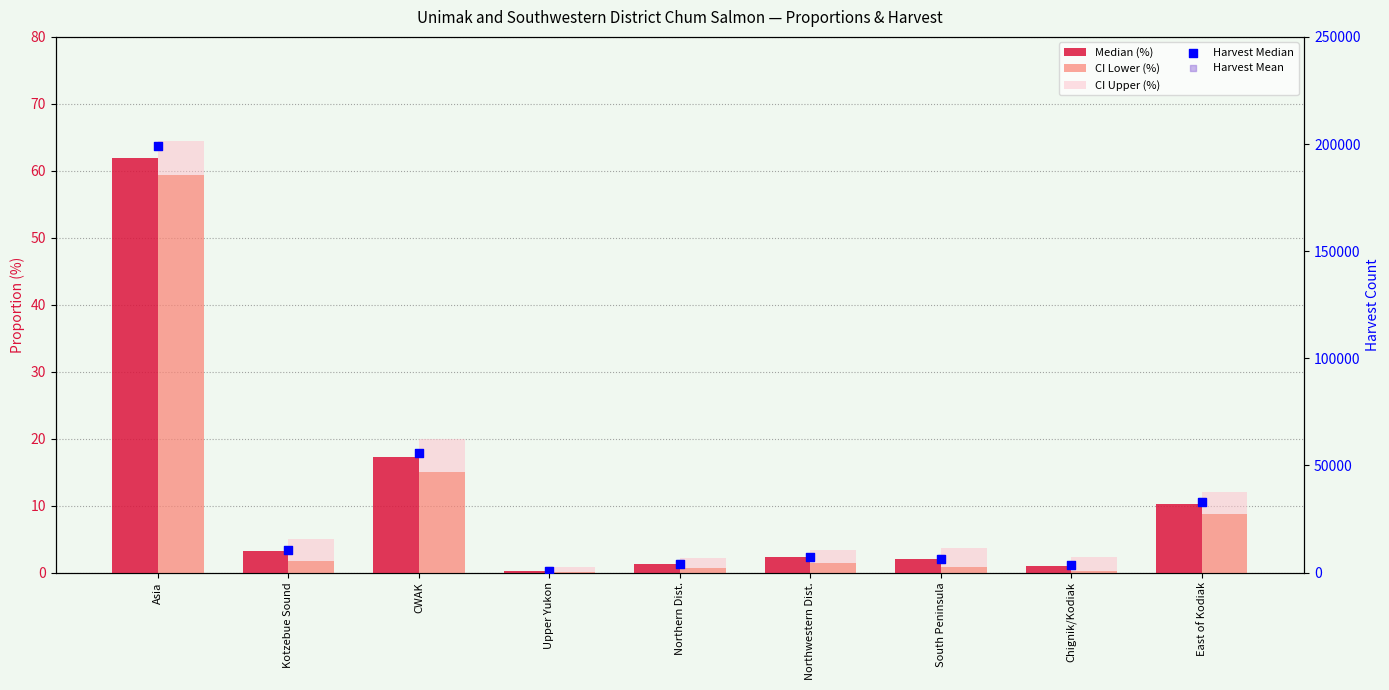

What are all the series names shown in the legend?

Median (%), CI Lower (%), CI Upper (%), Harvest Median, Harvest Mean